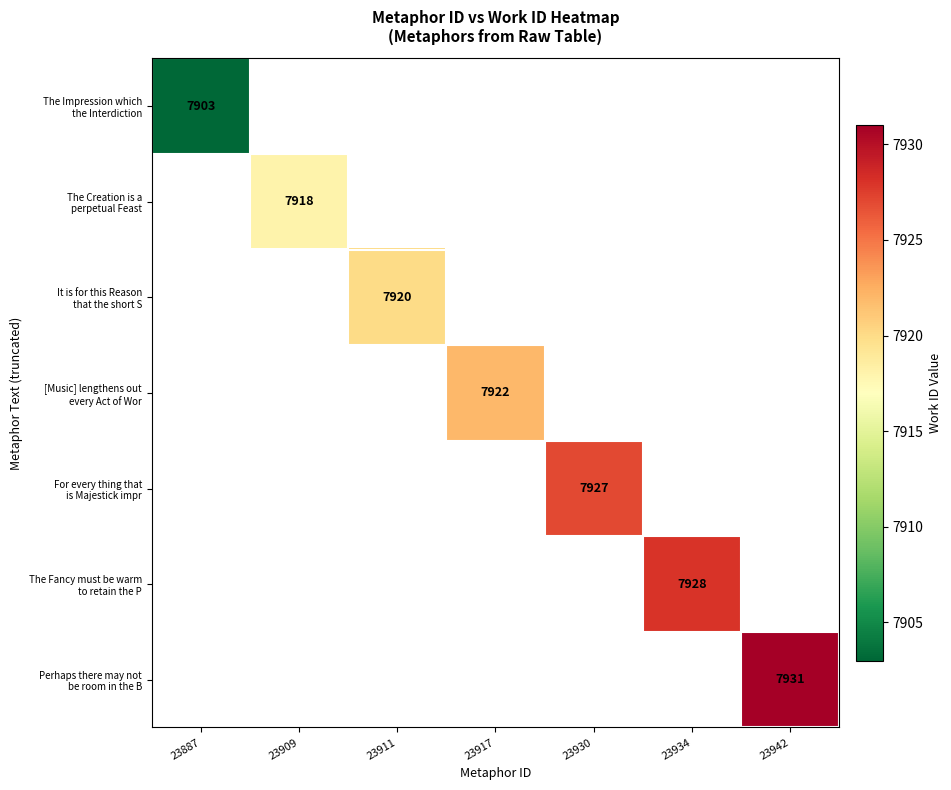

How many series are shown in this chart?

7